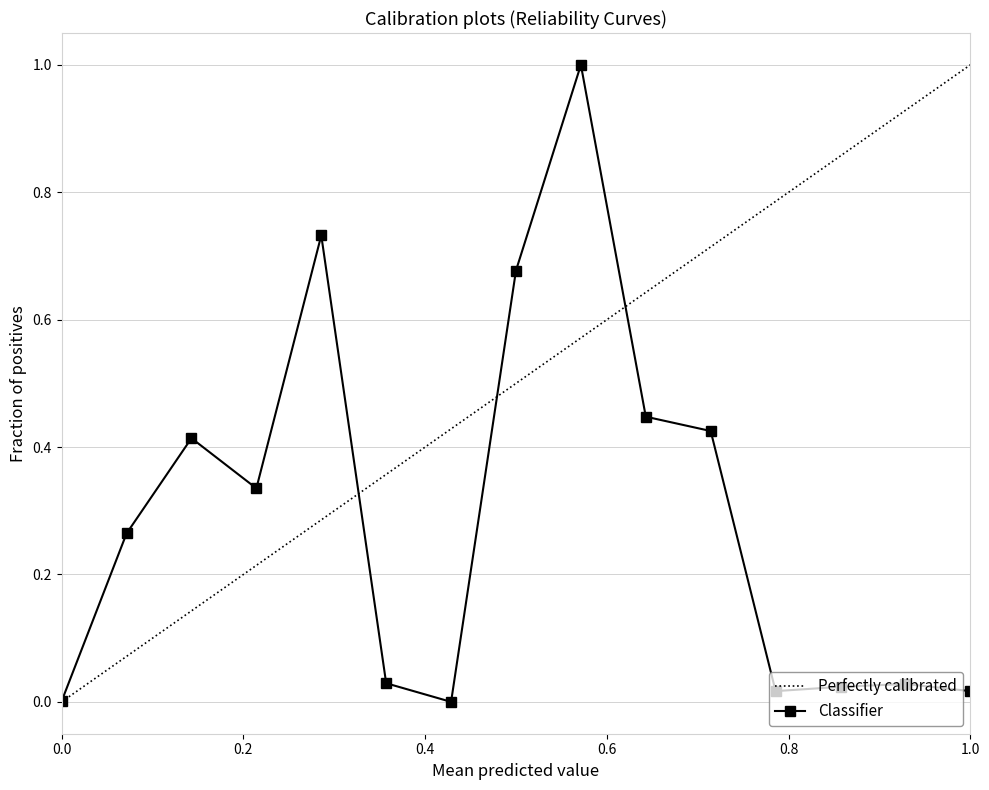

The Classifier series shows 0.0 at 0.0. True or false?

True